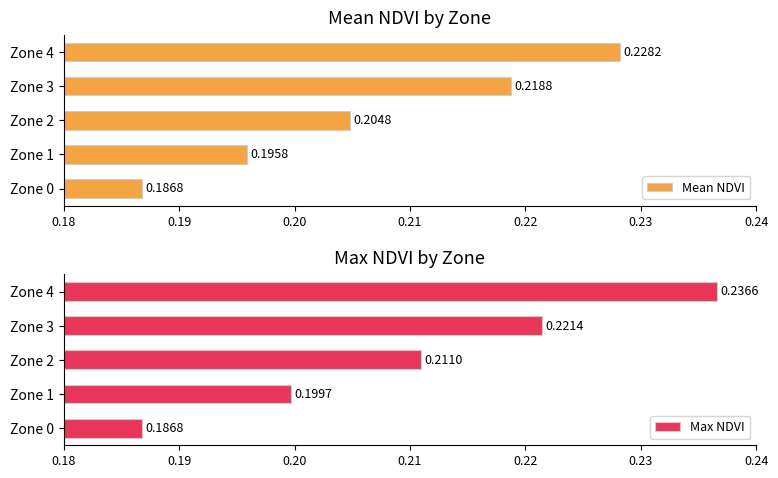

What is the sum of the Max NDVI values at Zone 2 and Zone 0?

0.4